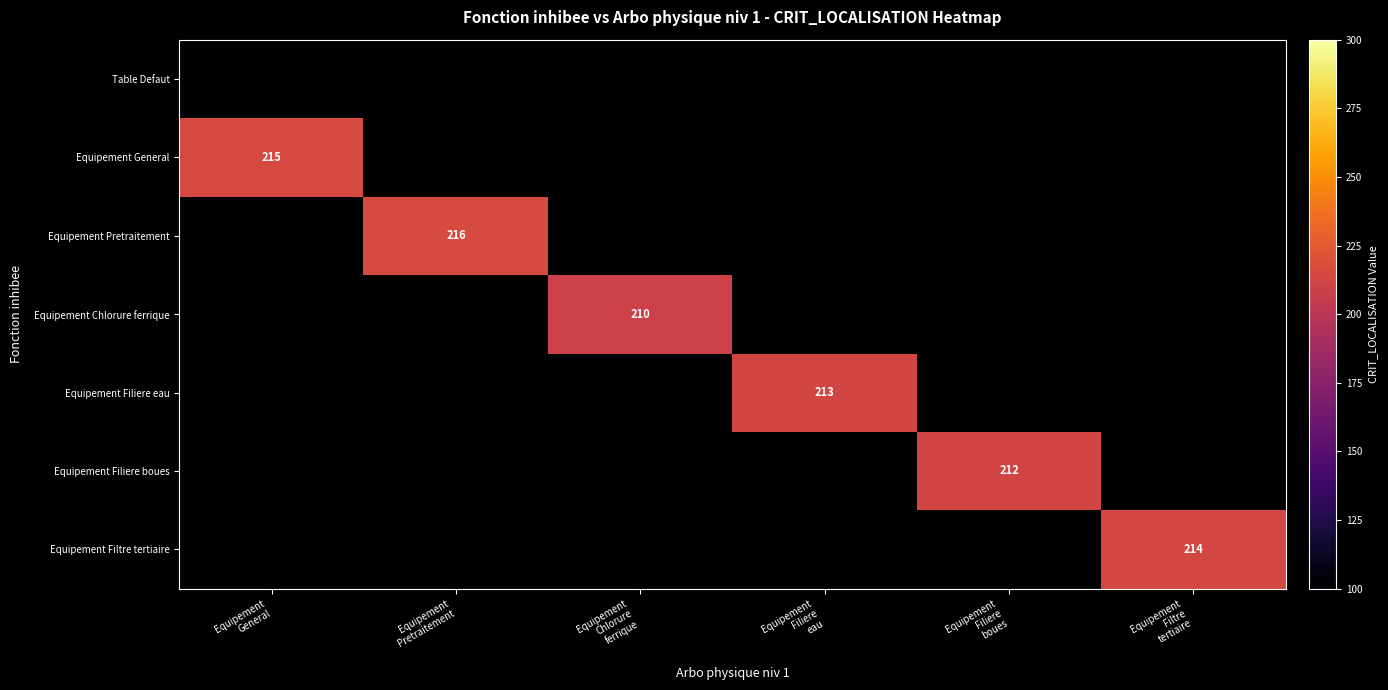

Is it true that Equipement Filiere eau equals 132 at Equipement General?

False